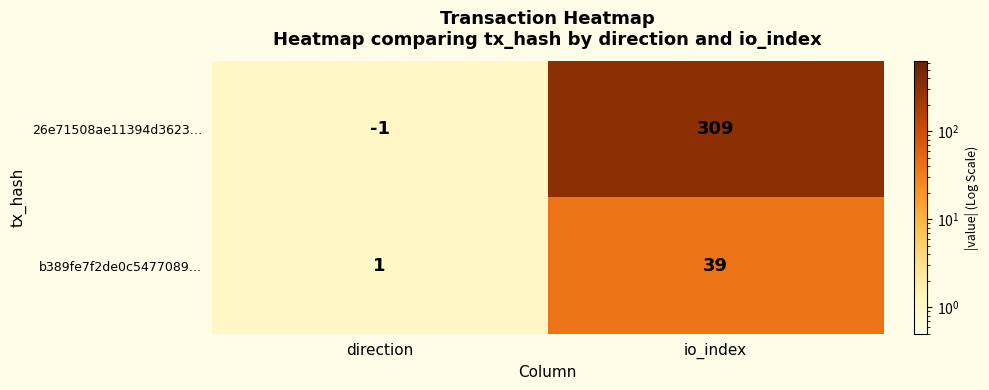

What is the maximum value shown in the chart?

309